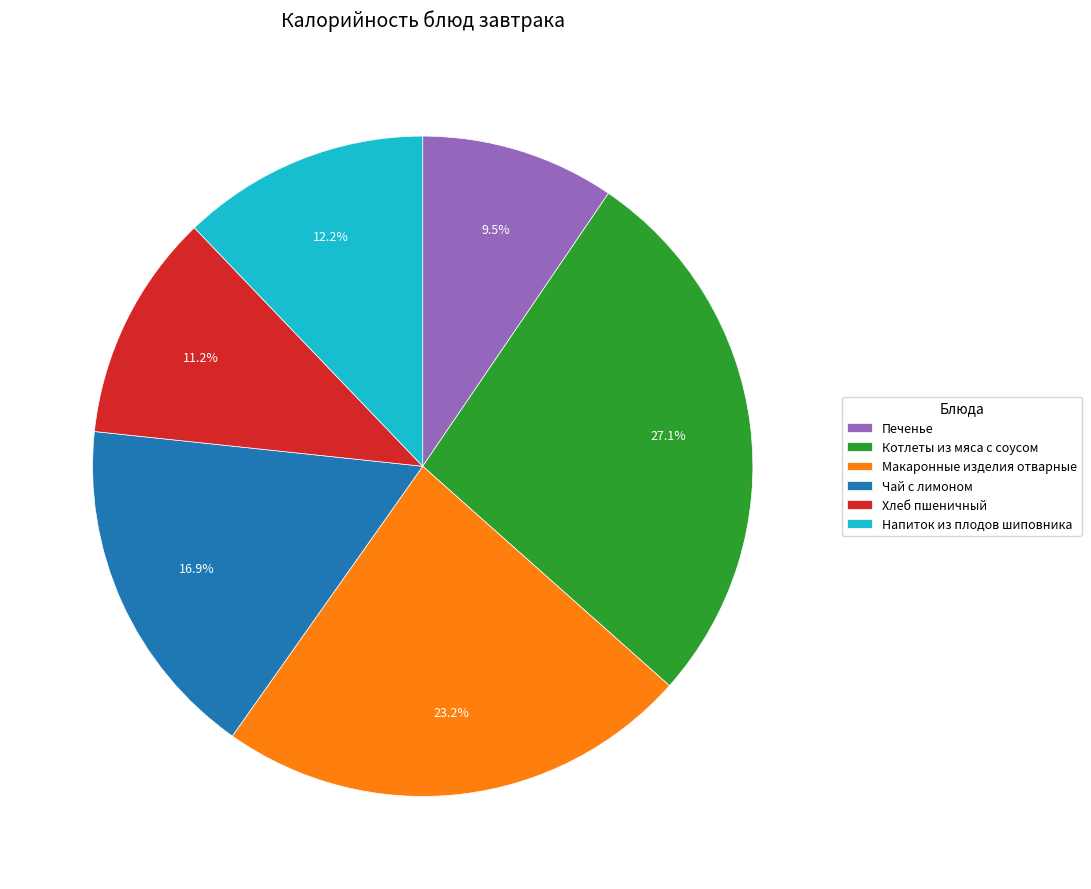

The Хлеб пшеничный slice represents 19% of the pie. True or false?

False